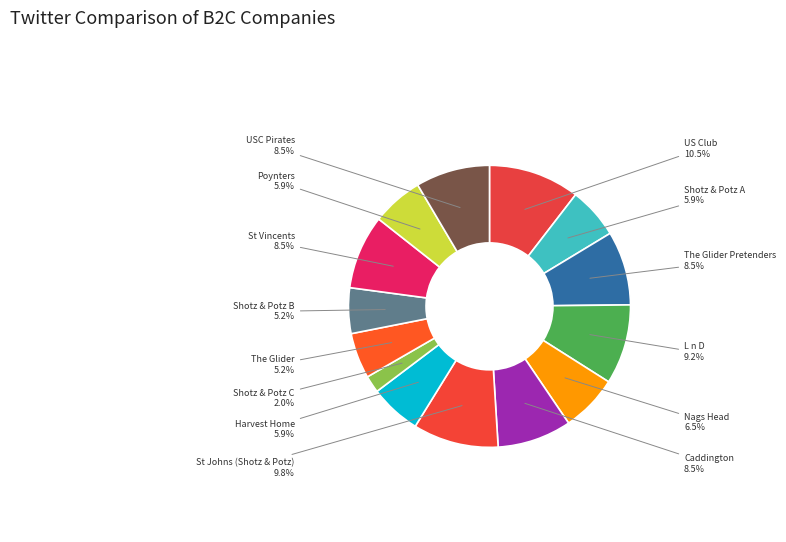

Which slice is the smallest?

Shotz & Potz C